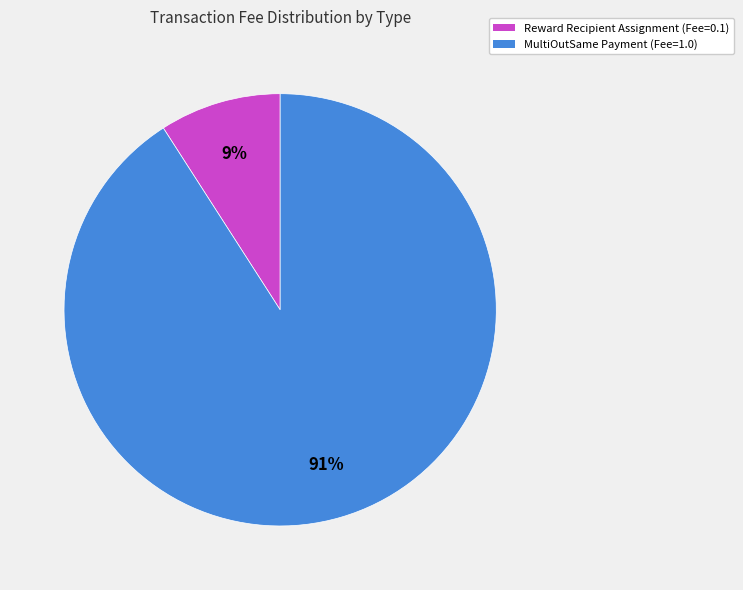

What percentage is the Reward Recipient Assignment slice, to the nearest percent?

9%